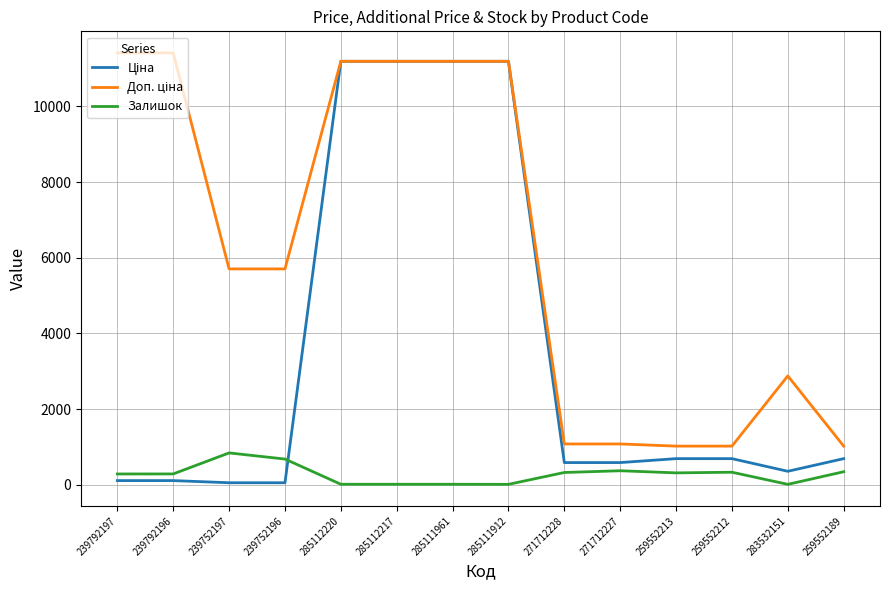

What is the maximum value shown in the chart?

11410.0